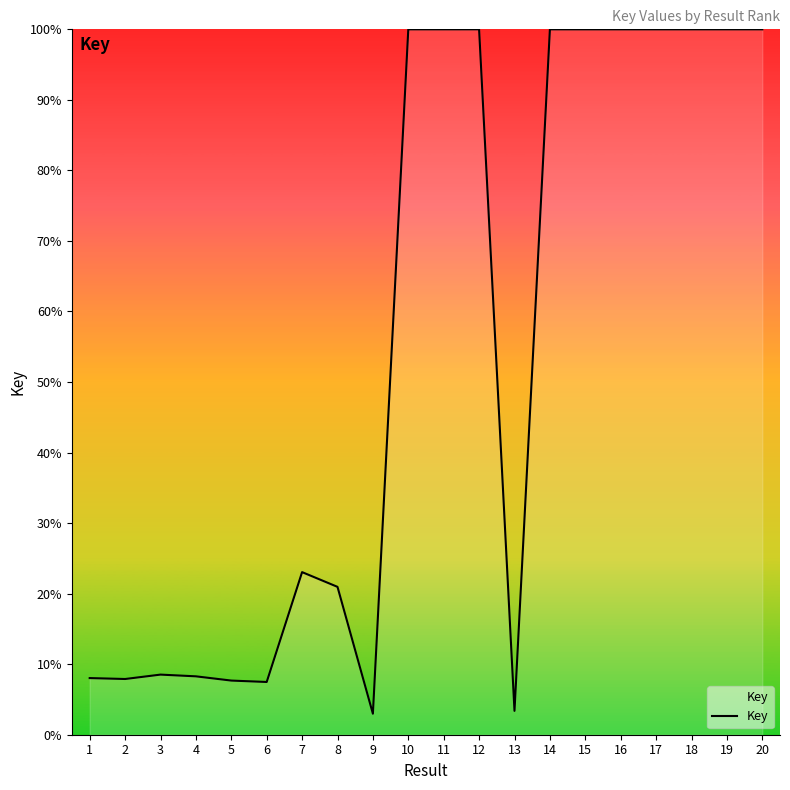

The value at 14 is 65.8. True or false?

False